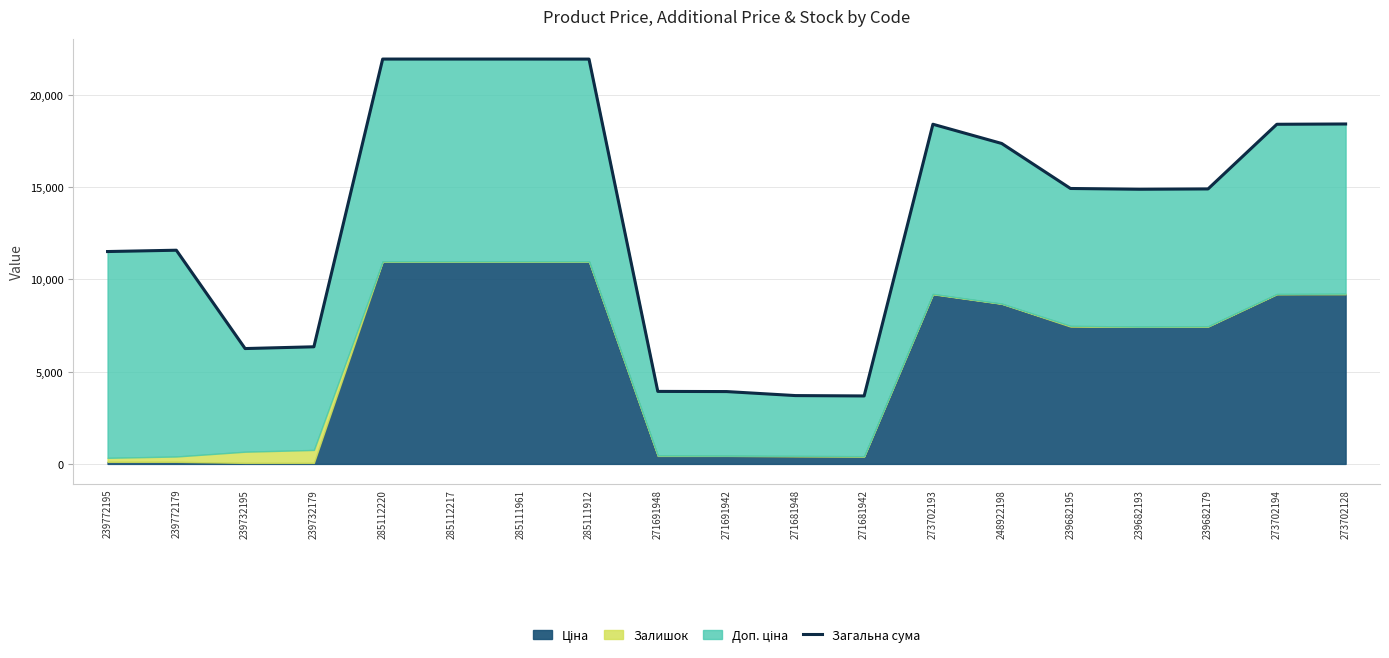

The chart shows a value of 1692.8 at 271691942. True or false?

False